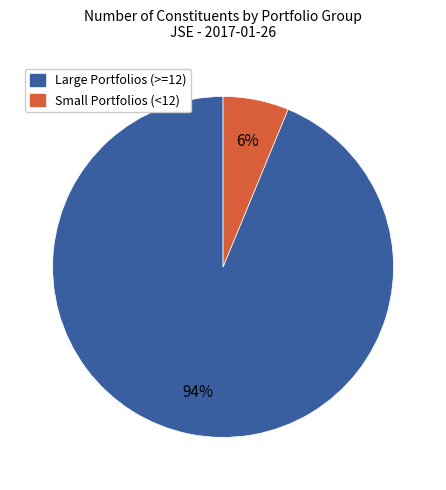

Does any single category account for the majority?

Yes